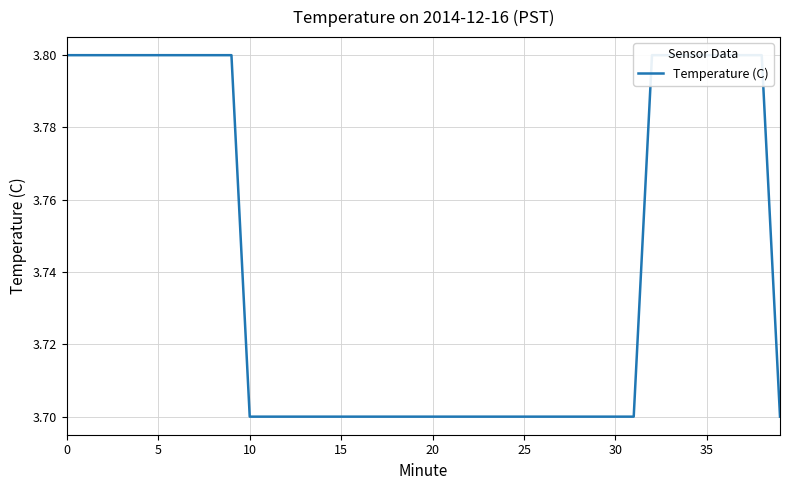

List the labels in order of value, smallest first.

10, 11, 12, 13, 14, 15, 16, 17, 18, 19, 20, 21, 22, 23, 24, 25, 26, 27, 28, 29, 30, 31, 39, 0, 5, 10, 15, 20, 25, 30, 35, 40, 9, 32, 33, 34, 35, 36, 37, 38